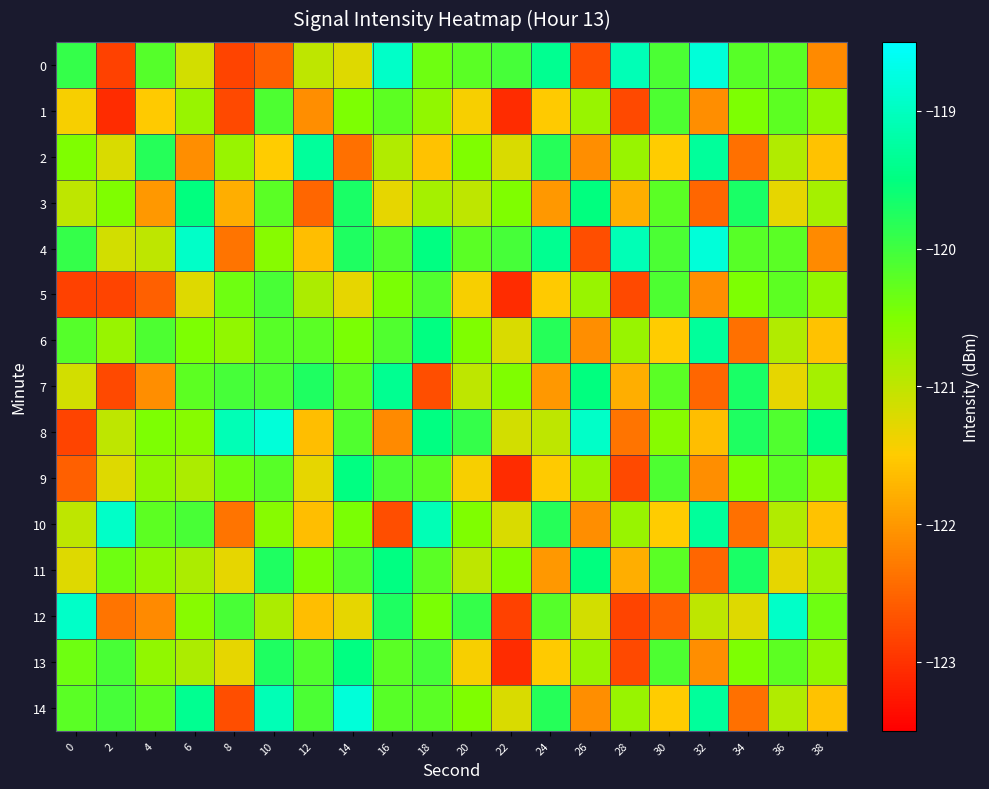

What is the spread (max minus min) of values at 30?

2.5